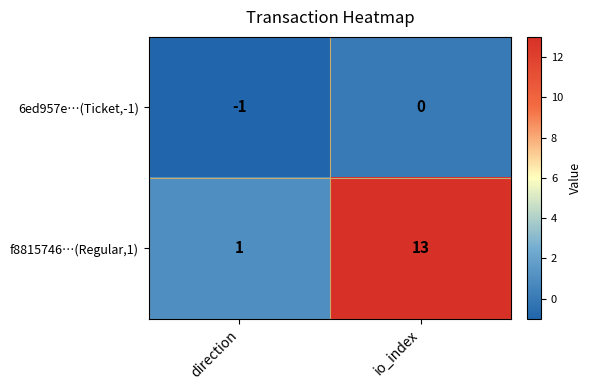

At direction, list the series in order from largest to smallest.

f8815746…(Regular,1), 6ed957e…(Ticket,-1)